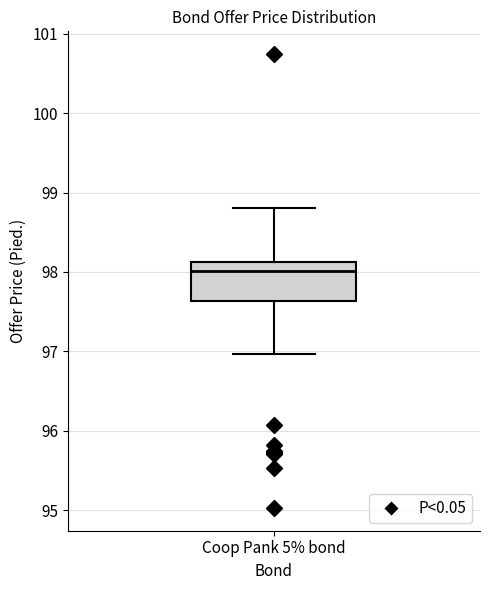

Where does the lower whisker of the box for Coop Pank 5% bond end on the y-axis? The values are not printed on the chart, so give them approximately, as read against the axis.

97.0